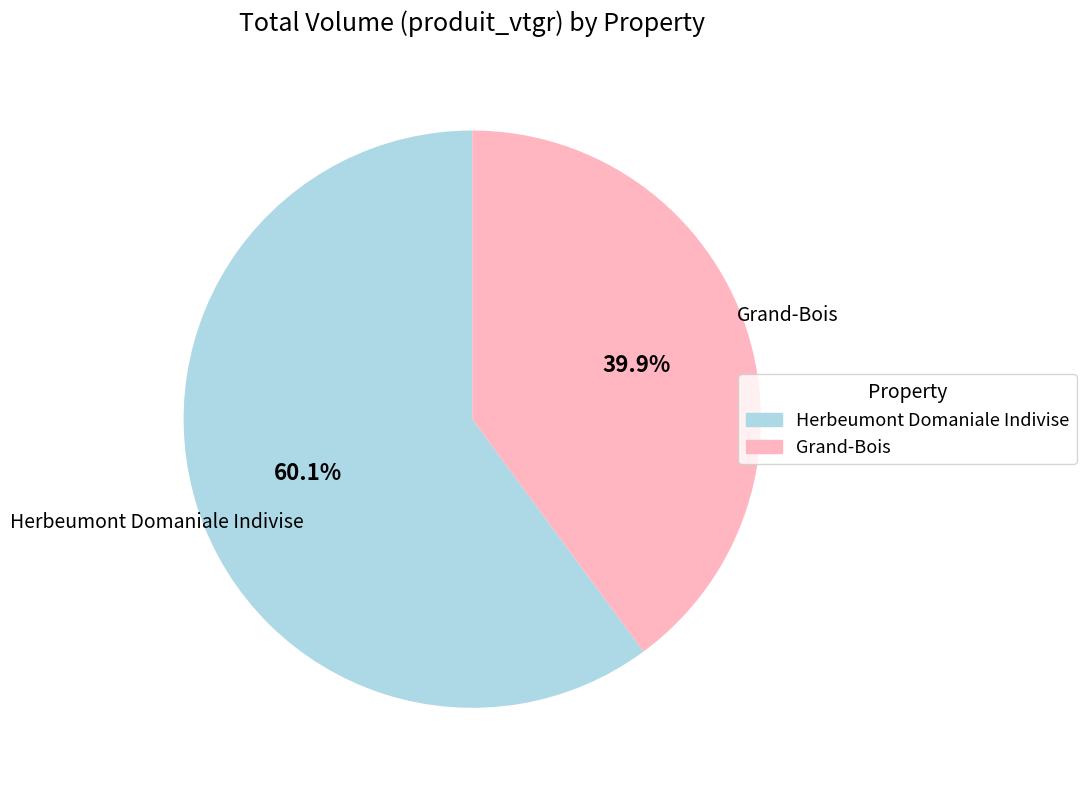

Count the number of slices in the pie.

2